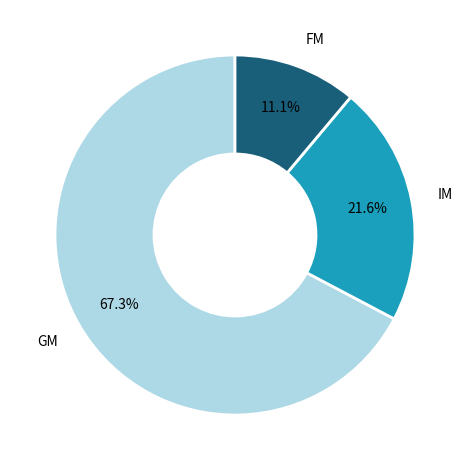

True or false: FM accounts for 1% of the total.

False